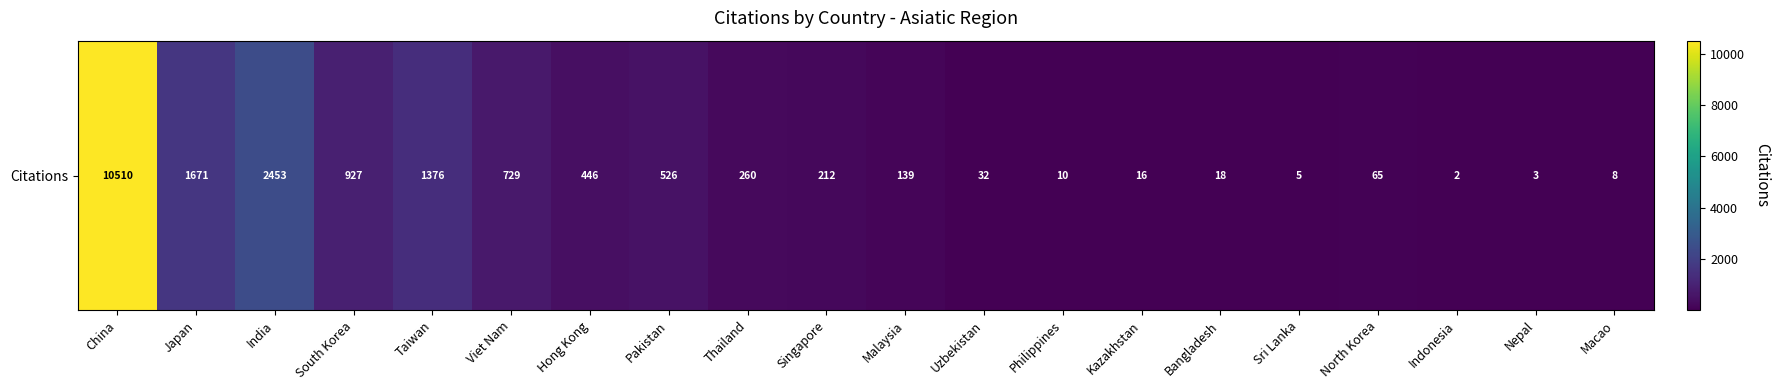

Rank the categories by value from lowest to highest.

Indonesia, Nepal, Sri Lanka, Macao, Philippines, Kazakhstan, Bangladesh, Uzbekistan, North Korea, Malaysia, Singapore, Thailand, Hong Kong, Pakistan, Viet Nam, South Korea, Taiwan, Japan, India, China